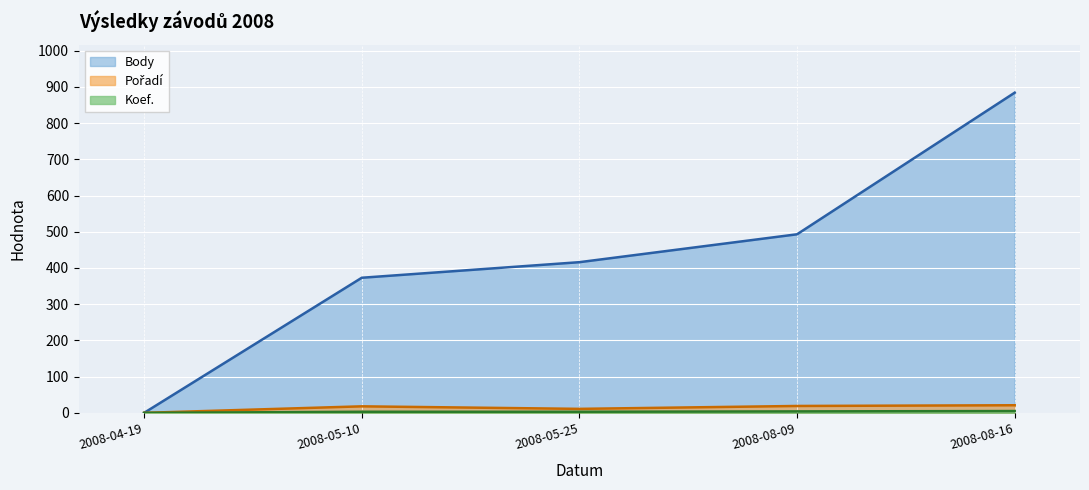

What is the label of the 5th point from the right?

2008-04-19